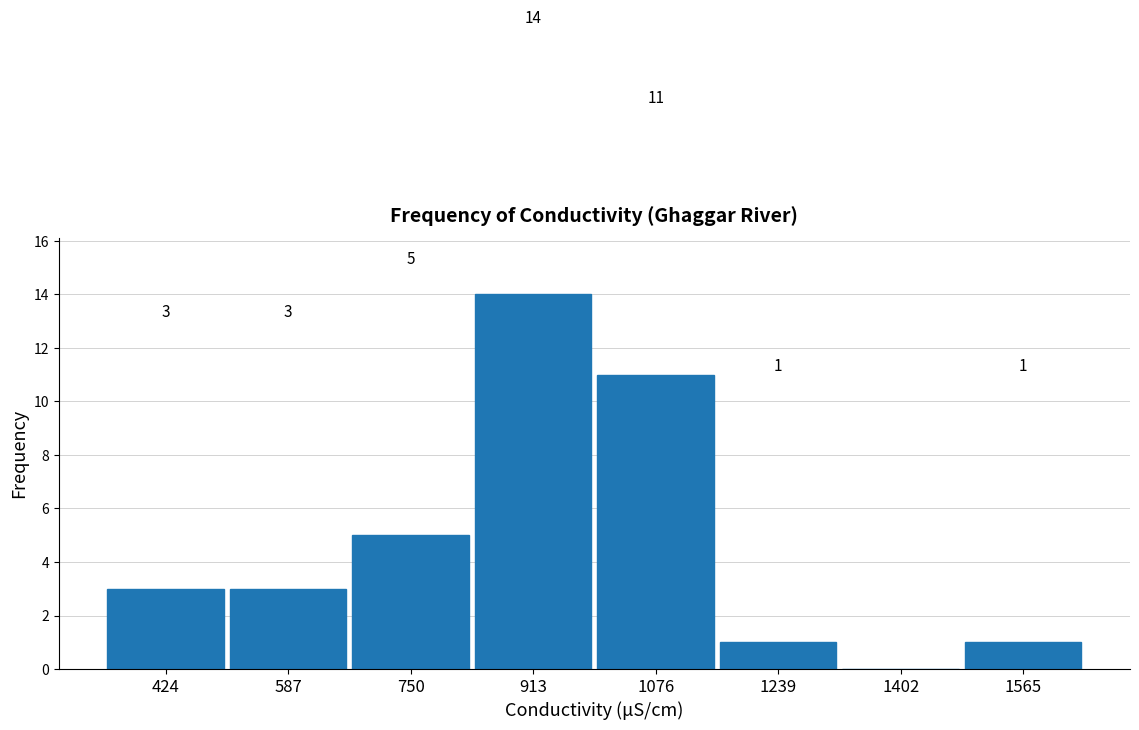

Which range on the x-axis has the tallest bar?

840 to 1000